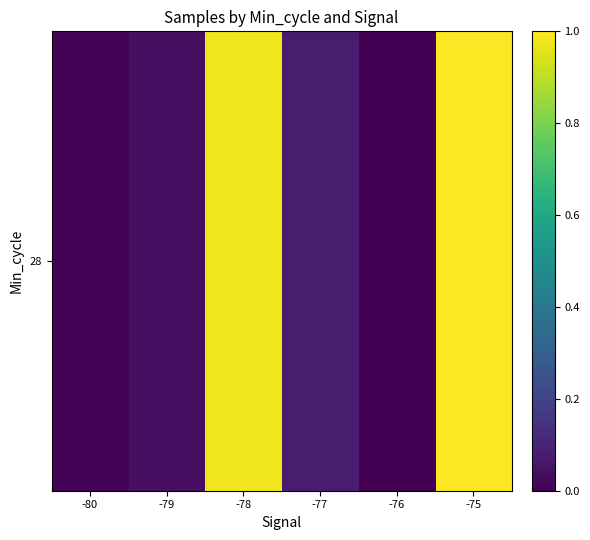

Rank the categories by value from highest to lowest.

-75, -78, -77, -79, -80, -76